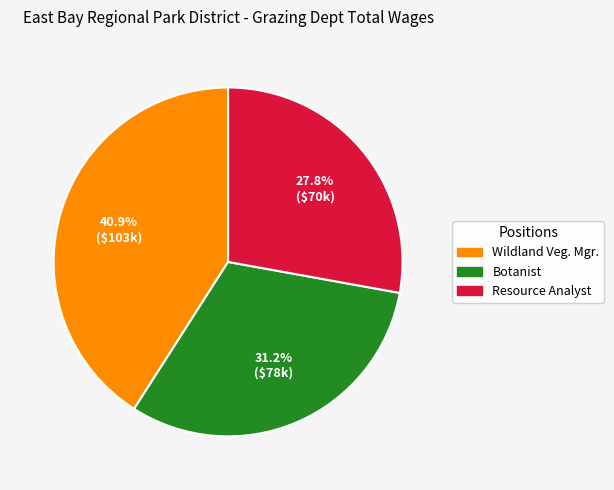

Is there any slice that represents more than half of the pie?

No